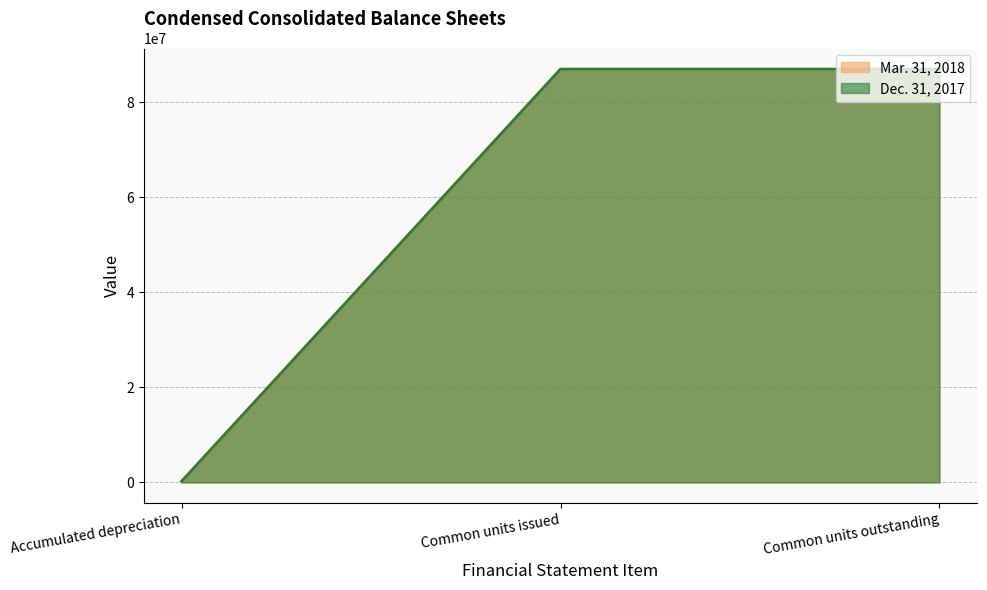

Reading left to right, transcribe all the data shown in this chart.

Mar. 31, 2018: Accumulated depreciation=242273	Common units issued=86997590	Common units outstanding=86997590
Dec. 31, 2017: Accumulated depreciation=227050	Common units issued=86997590	Common units outstanding=86997590